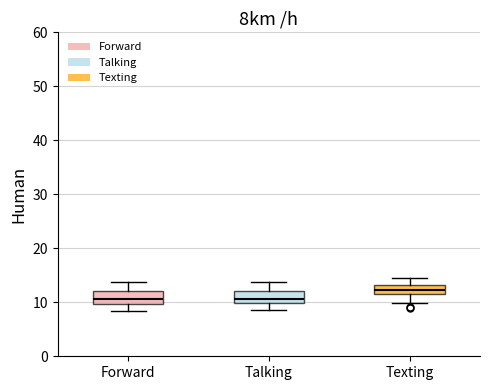

Where is the lower edge of the box for Texting on the y-axis? The values are not printed on the chart, so give them approximately, as read against the axis.

12